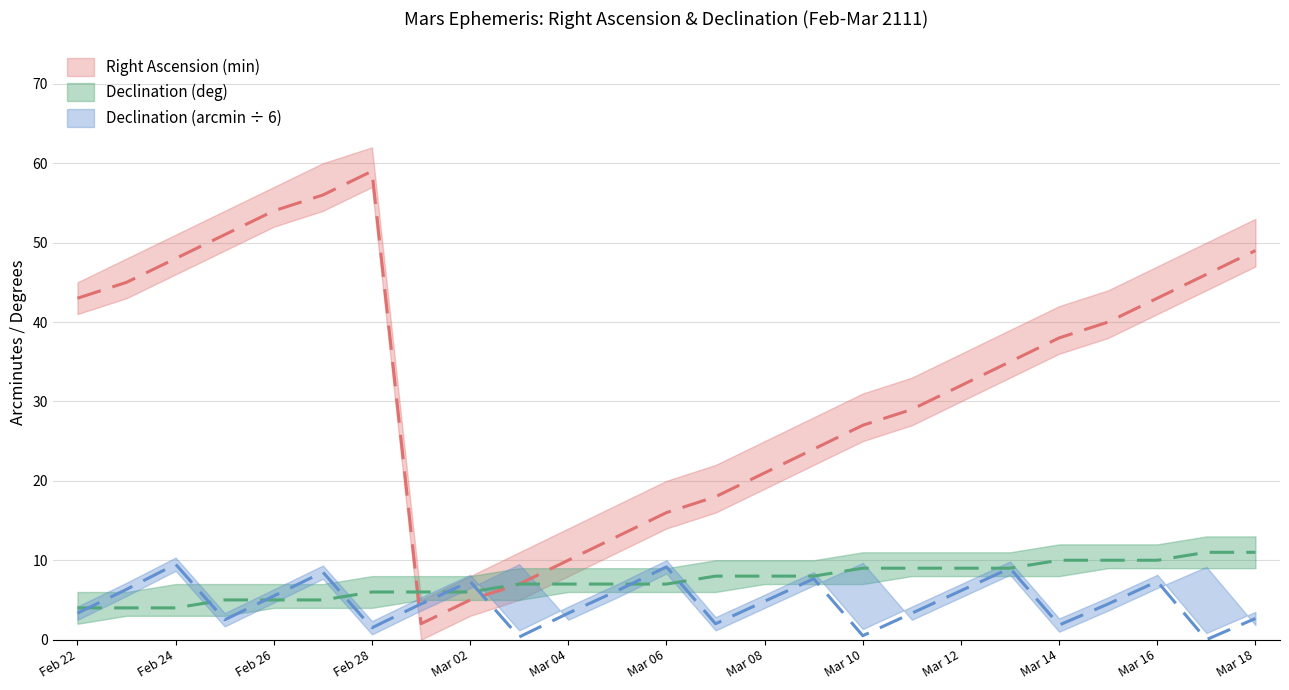

What value does the Declination (deg) series have at Mar 04?

7.0